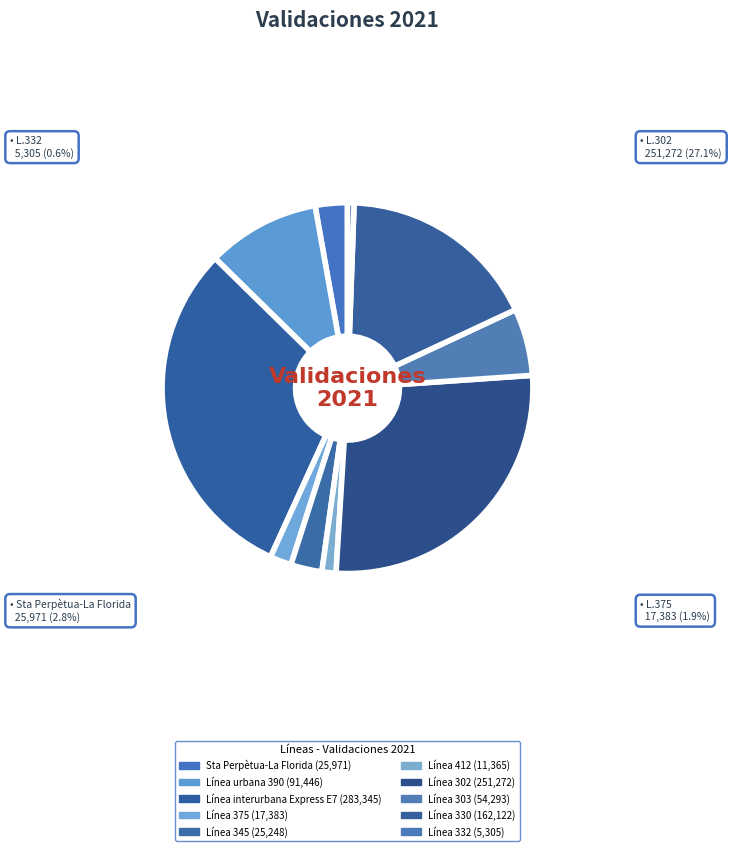

What is the change in value from Línea interurbana Express E7 to Línea 375?

-265962